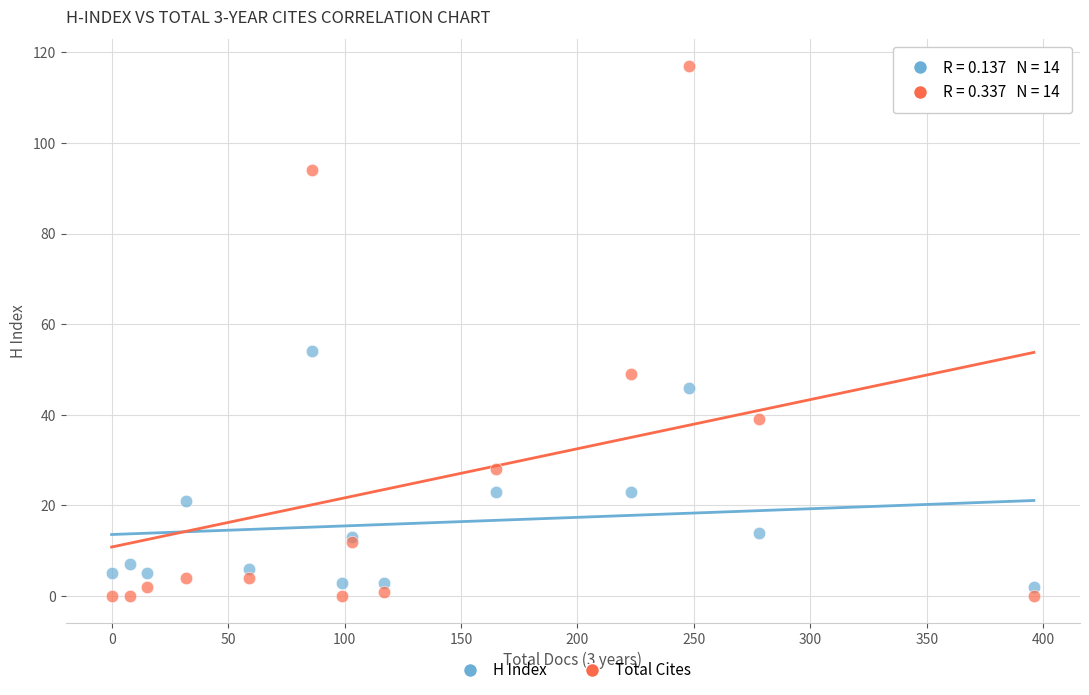

Across all series, what Y value is closest to 58?

54